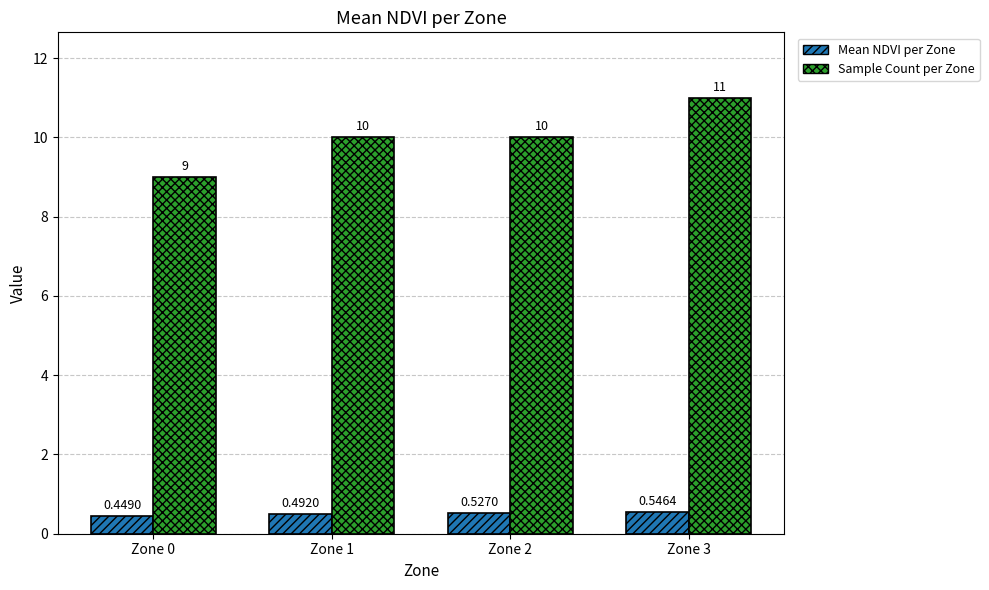

At which category is the sum across all series the highest?

Zone 3